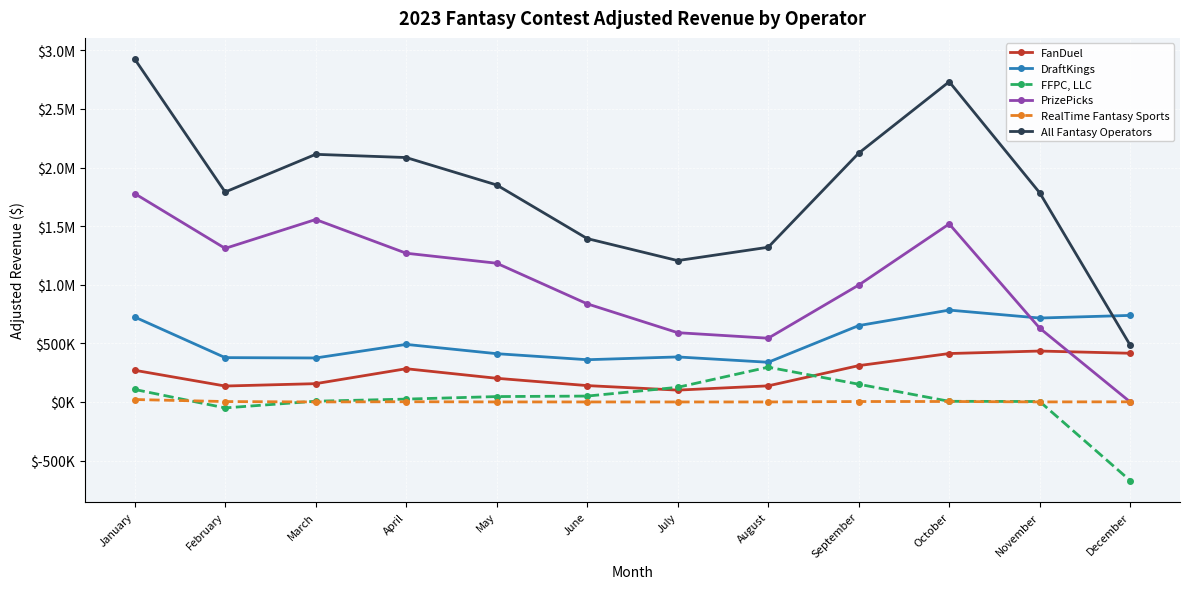

Which series changed the most between February and July?

PrizePicks